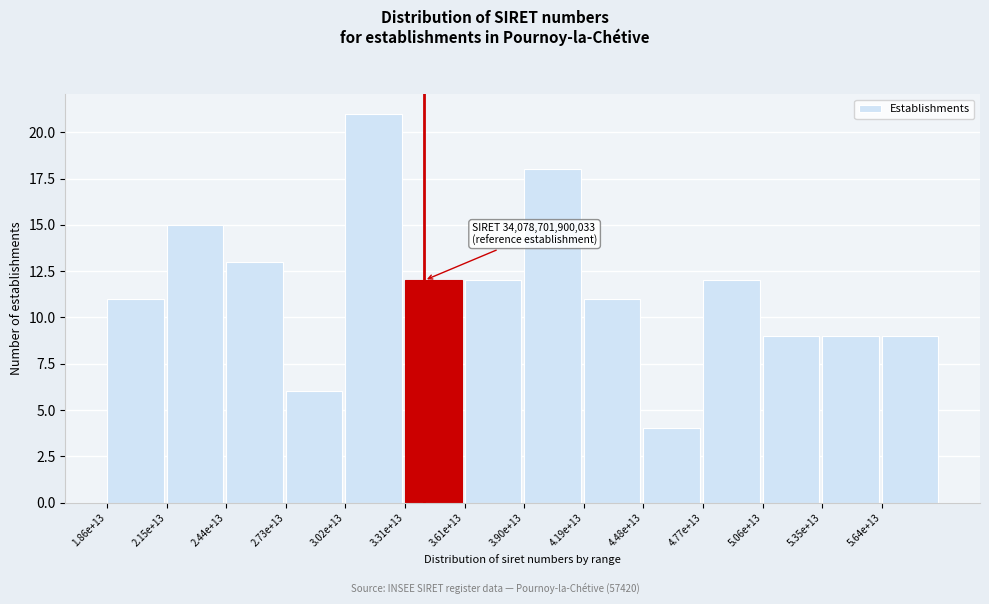

Reading right to left, what are all the values shown in this chart?

9	9	9	12	4	11	18	12	12	21	6	13	15	11